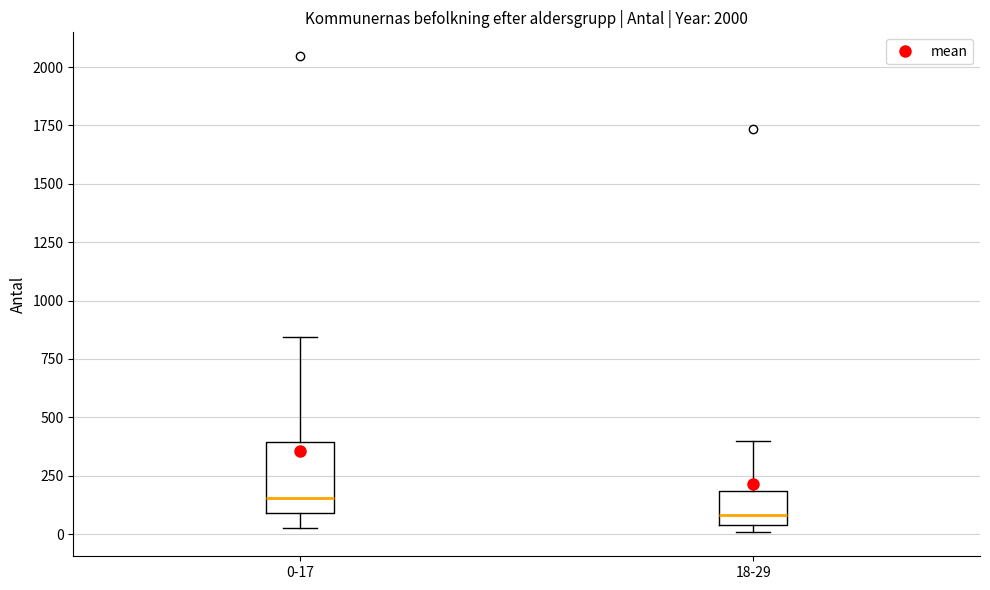

Where is the lower edge of the box for 18-29 on the y-axis? The values are not printed on the chart, so give them approximately, as read against the axis.

50